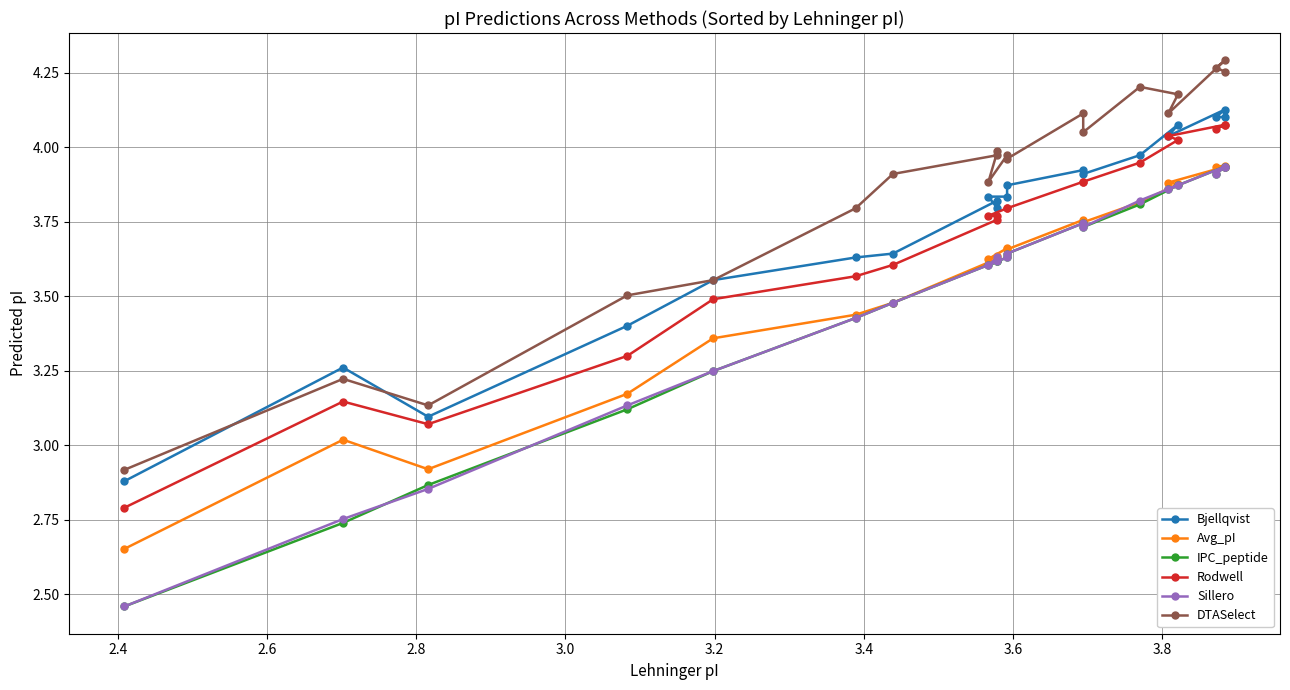

Rank the series by their maximum value, from lowest to highest.

IPC_peptide, Sillero, Avg_pI, Rodwell, Bjellqvist, DTASelect